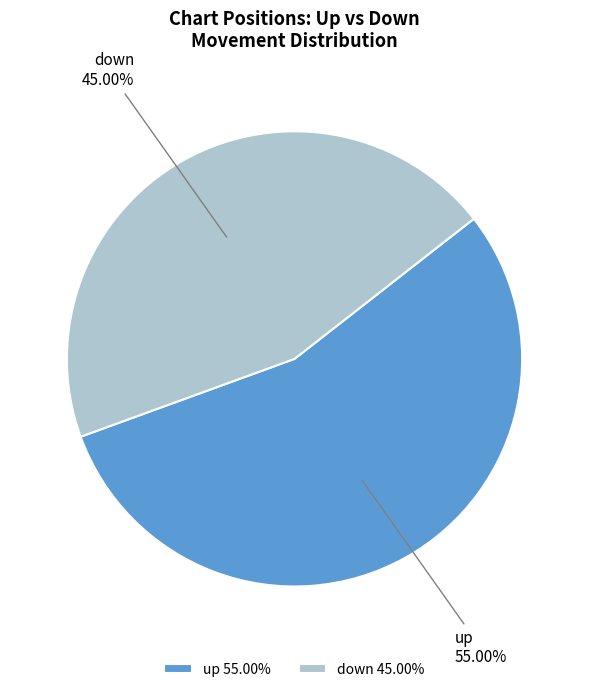

What is the largest slice in the pie chart?

up